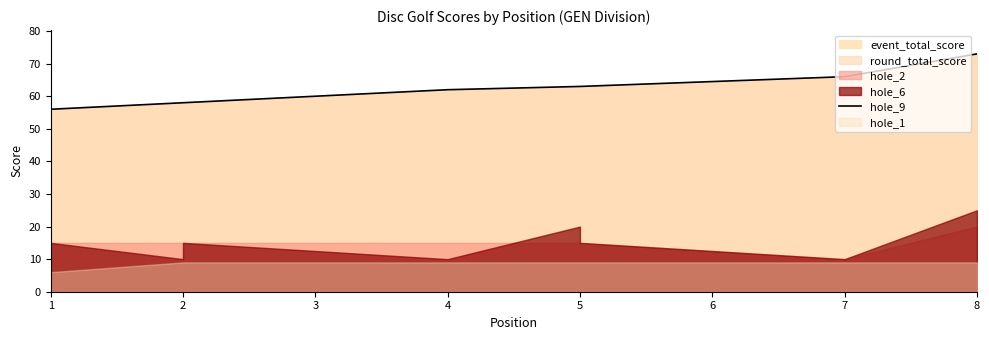

What is the change in value from 5 to 8?

+10